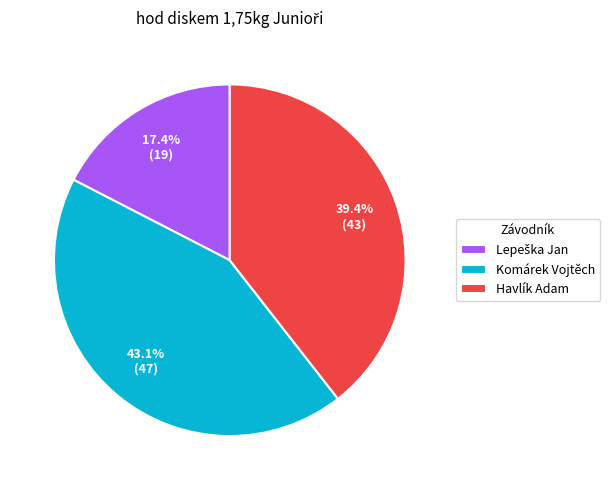

Is there any slice that represents more than half of the pie?

No